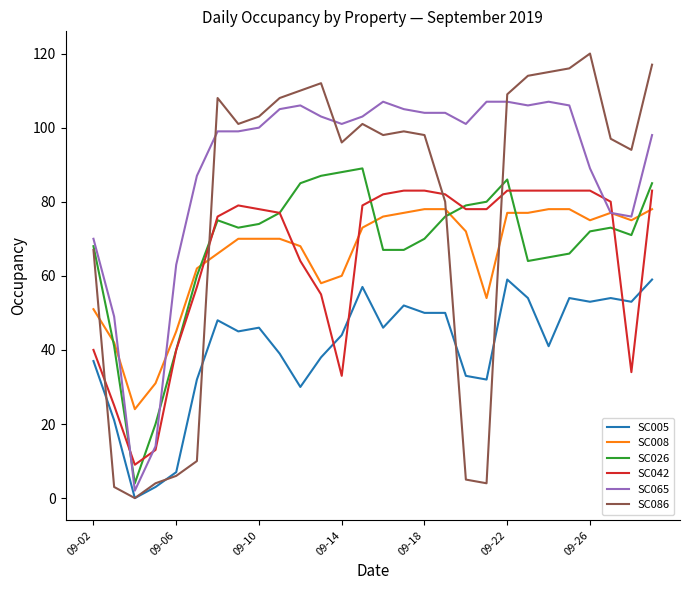

Is this an area chart (filled region under the line)?

No